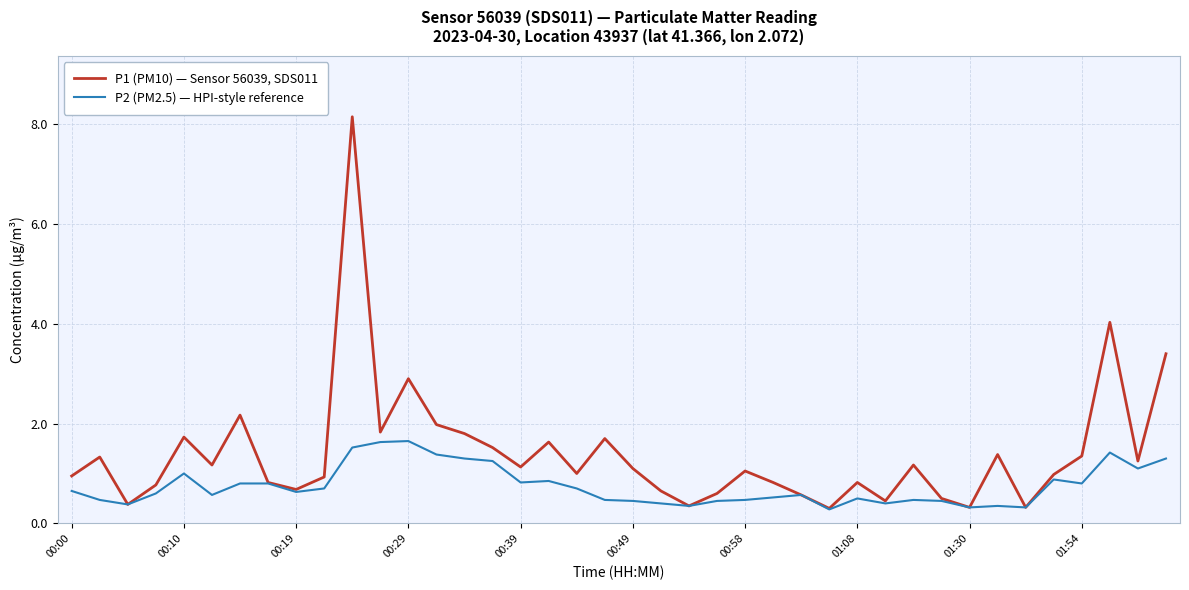

Rank the series by their maximum value, from lowest to highest.

P2 (PM2.5) — HPI-style reference, P1 (PM10) — Sensor 56039, SDS011